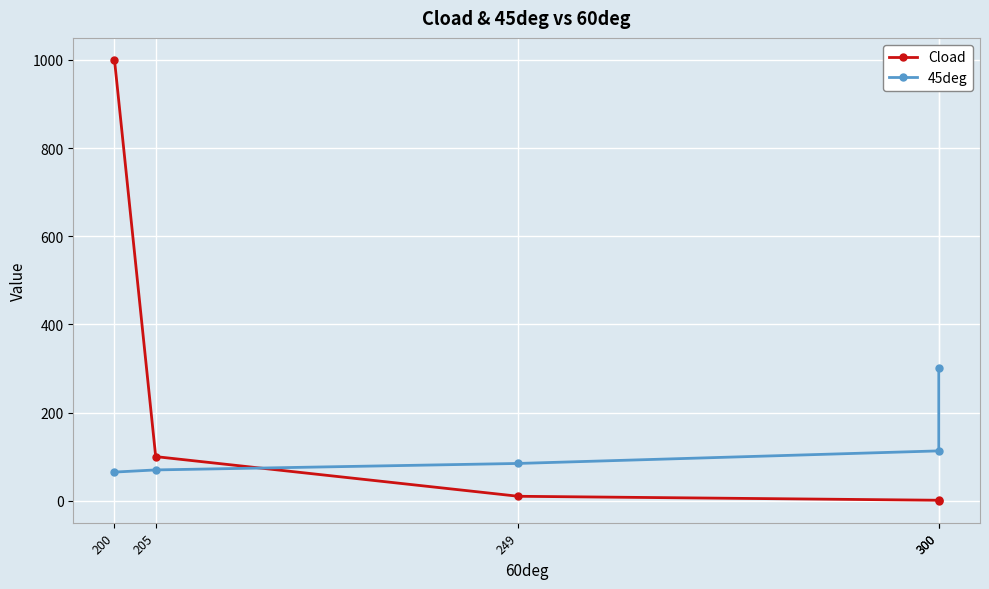

Is it true that Cload equals 0.1 at 300?

True